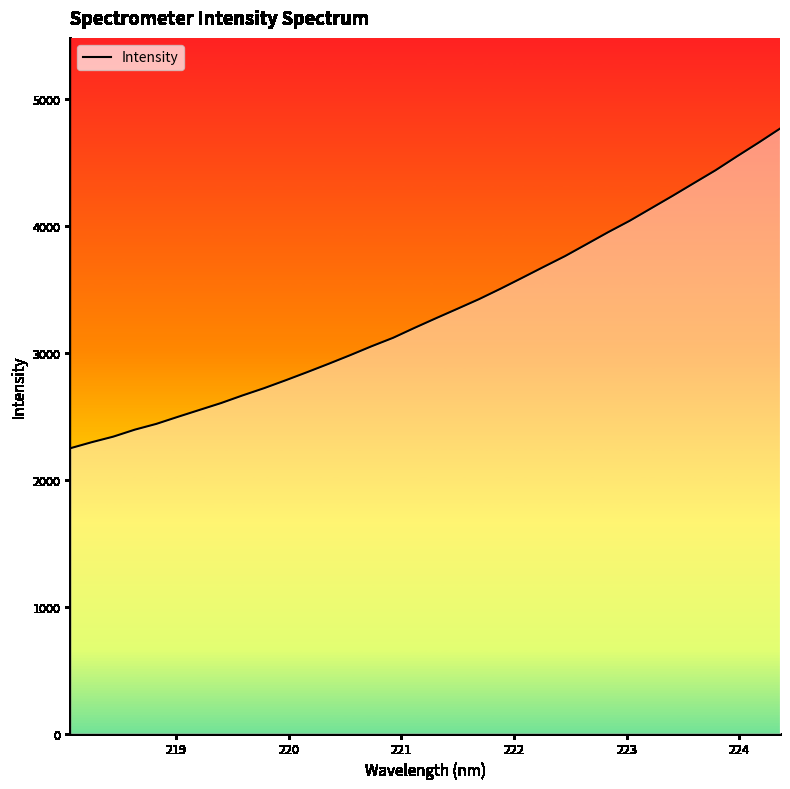

What is the difference between the maximum and minimum values?

2520.1